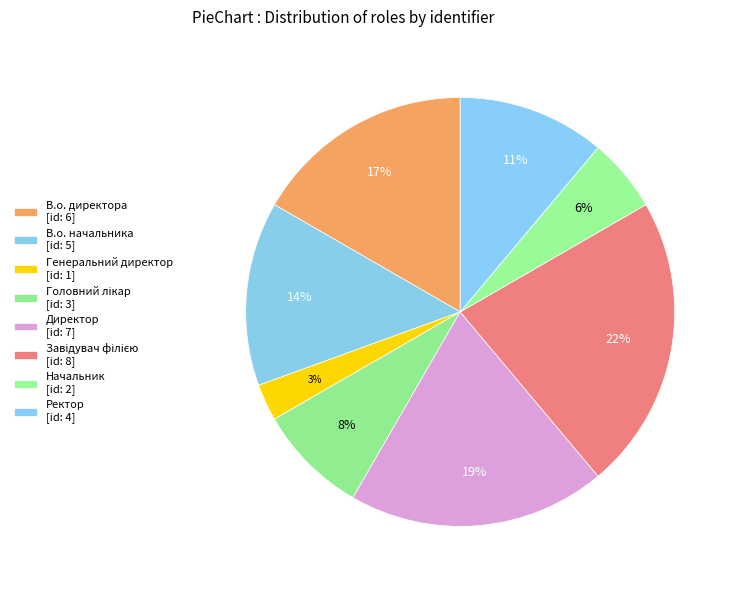

True or false: В.о. начальника accounts for 14% of the total.

True